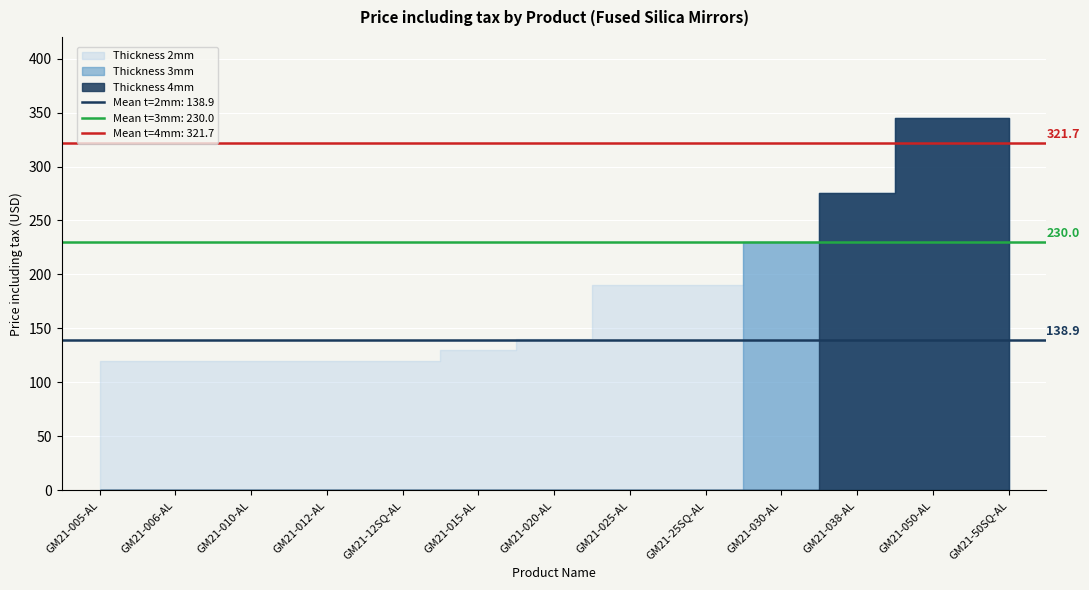

Which label corresponds to the largest value in the chart?

GM21-050-AL